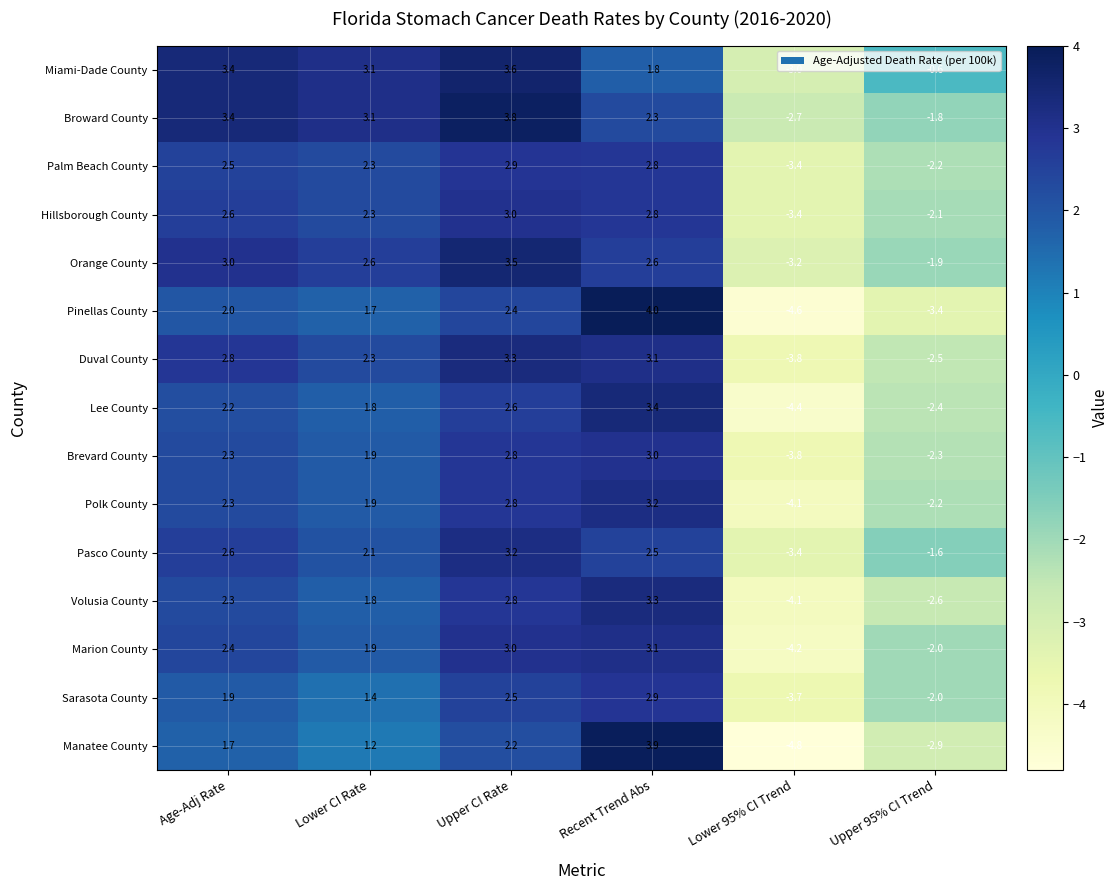

What is the difference between the highest and lowest values at Upper CI Rate?

1.6